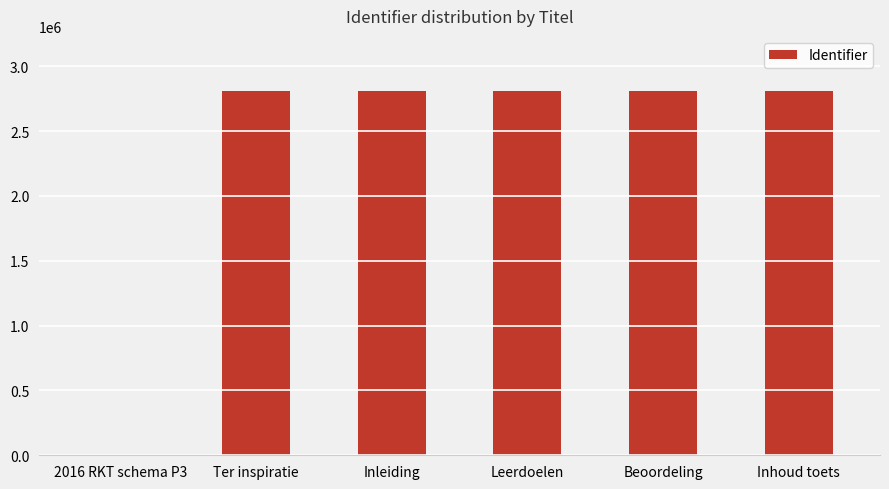

The chart shows a value of 911697 at Leerdoelen. True or false?

False